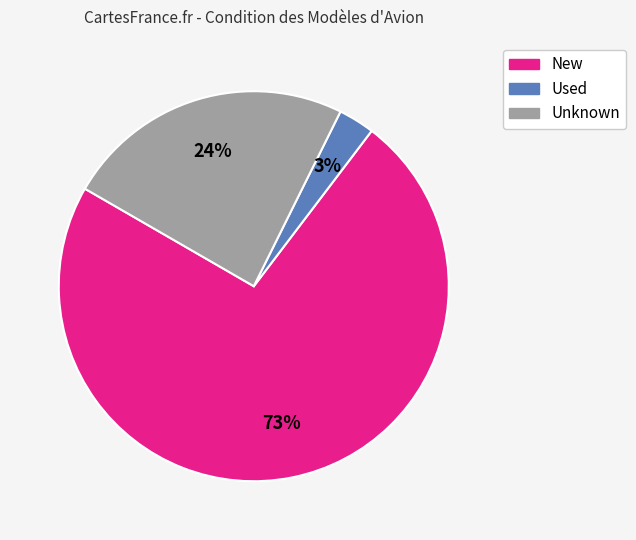

Do Unknown and New together represent more than half of the pie?

Yes